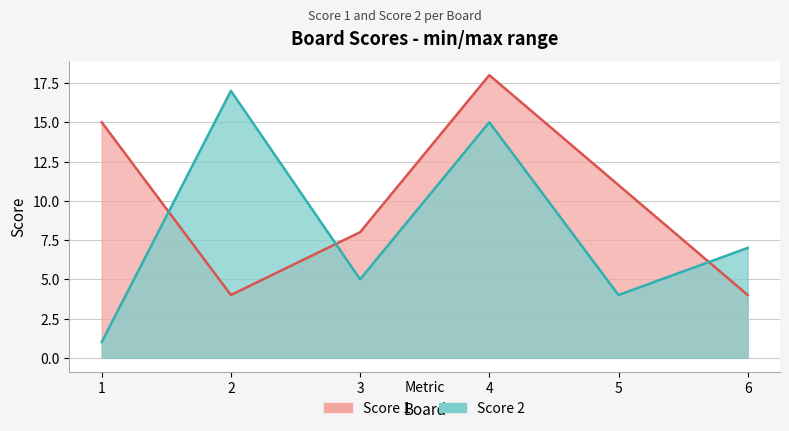

What are all the series names shown in the legend?

Score 1, Score 2